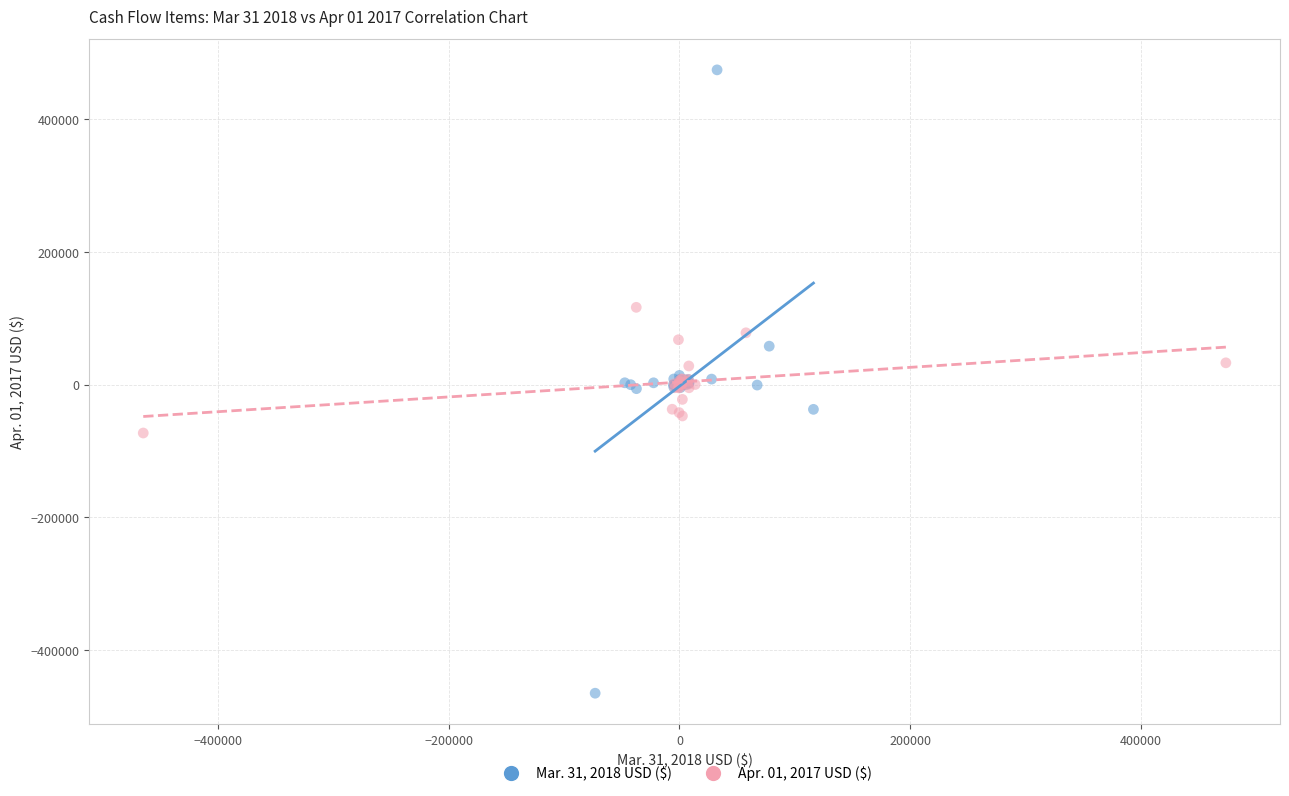

Which series contains the lowest Y value?

Mar. 31, 2018 USD ($)